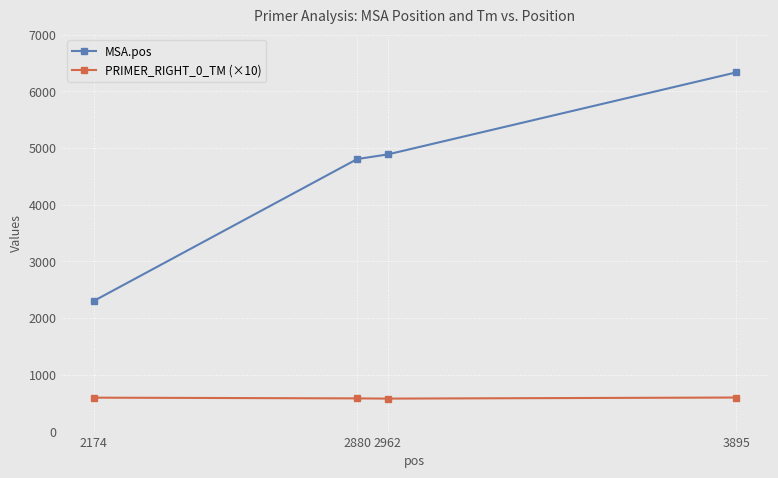

What are all the series names shown in the legend?

MSA.pos, PRIMER_RIGHT_0_TM (×10)